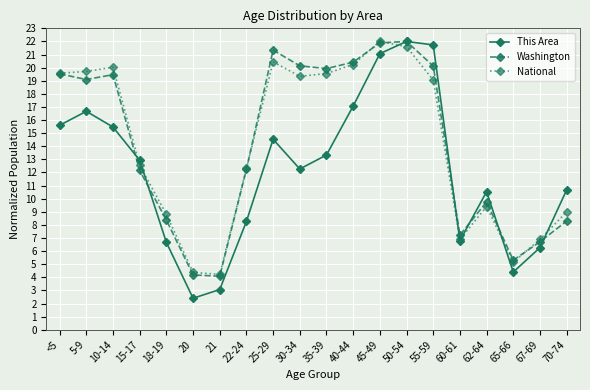

How many interior local valleys does the This Area series have?

4